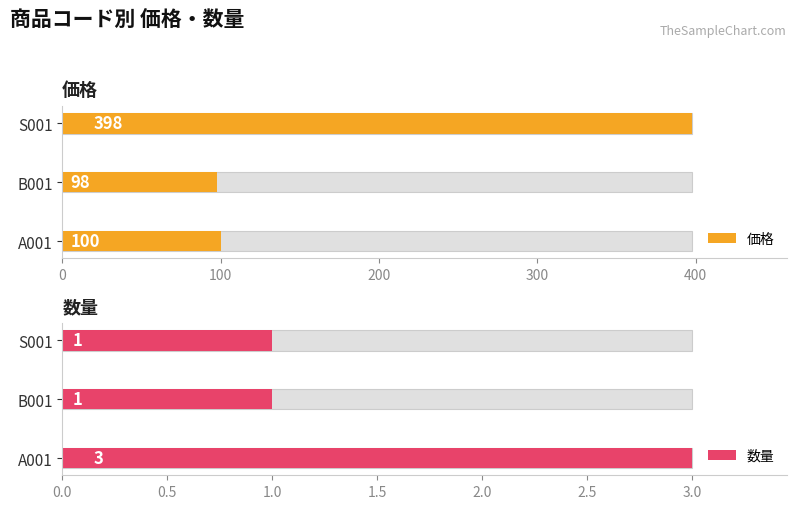

At B001, list the series in order from smallest to largest.

数量, 価格